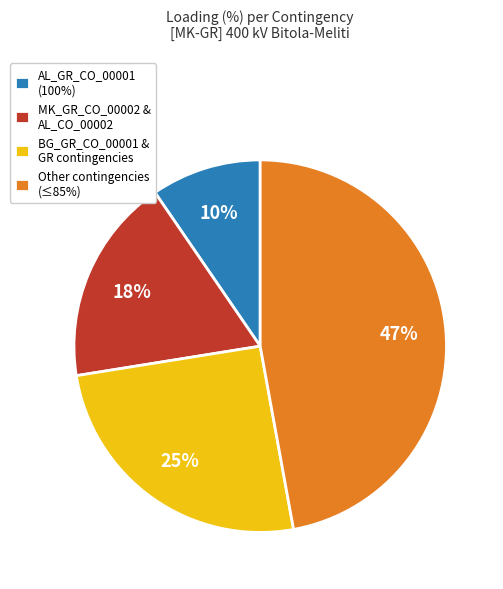

Rank the categories by value from highest to lowest.

Other contingencies (≤85%), BG_GR_CO_00001 & GR contingencies, MK_GR_CO_00002 & AL_CO_00002, AL_GR_CO_00001 (100%)